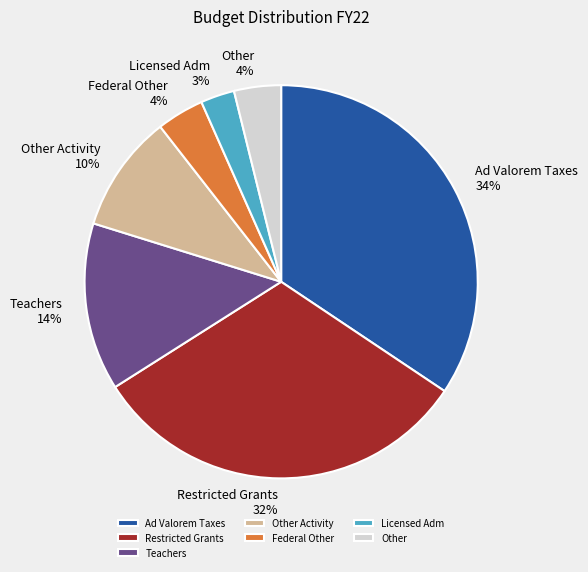

Does any single category account for the majority?

No